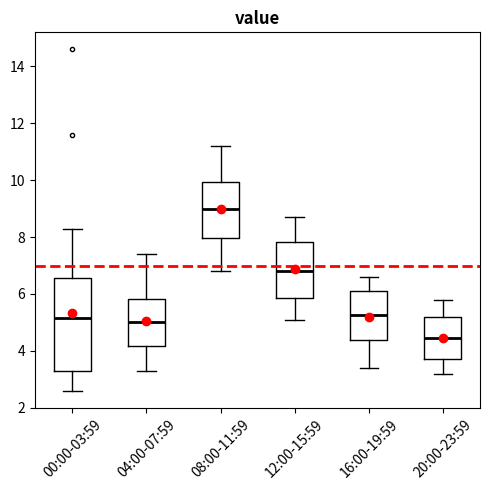

Which box has the highest median line?

08:00-11:59